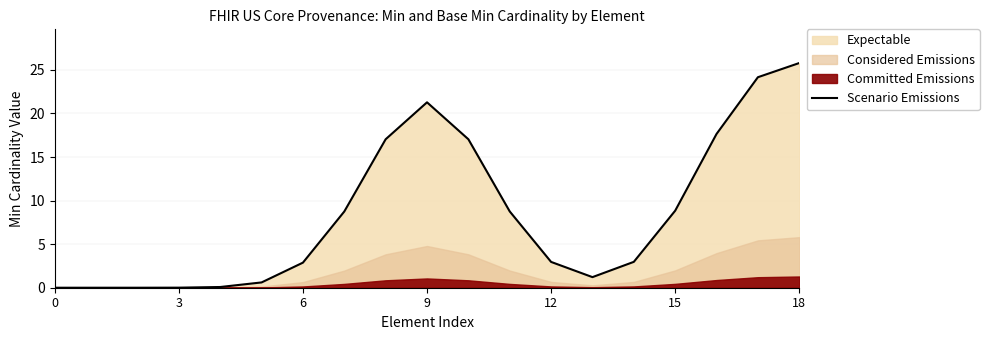

Reading left to right, extract all data points from this chart.

0.0	0.0	0.0	0.0	0.1	0.6	2.9	8.7	17.0	21.3	17.0	8.8	3.0	1.2	3.0	8.8	17.6	24.2	25.8